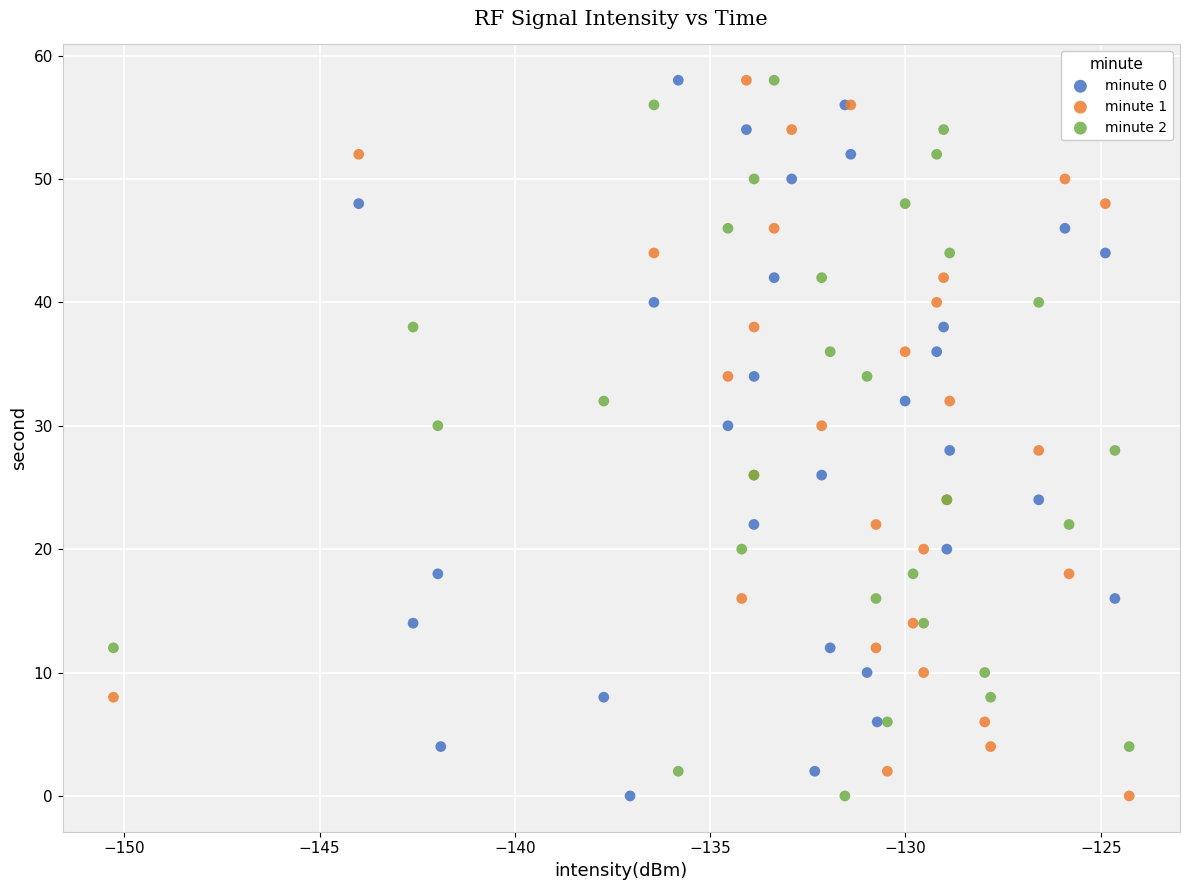

What are all the series names shown in the legend?

minute 0, minute 1, minute 2